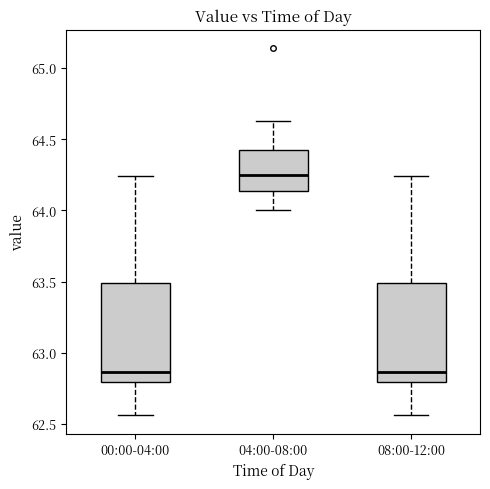

Which box has the highest median line?

04:00-08:00